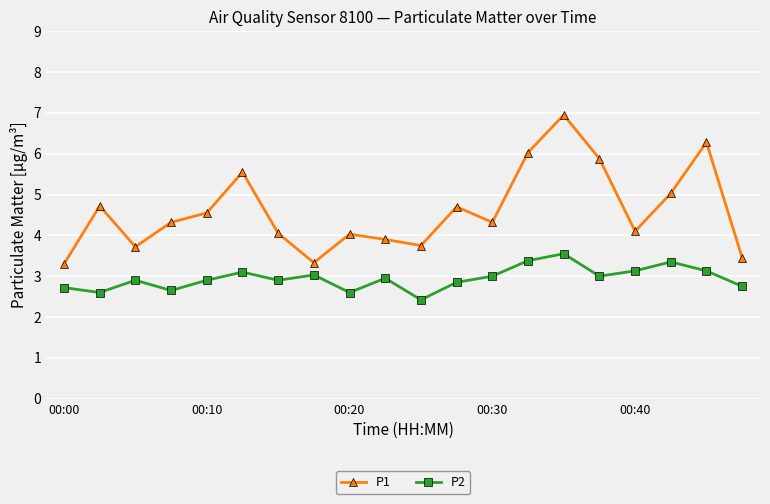

Rank the series by their maximum value, from lowest to highest.

P2, P1